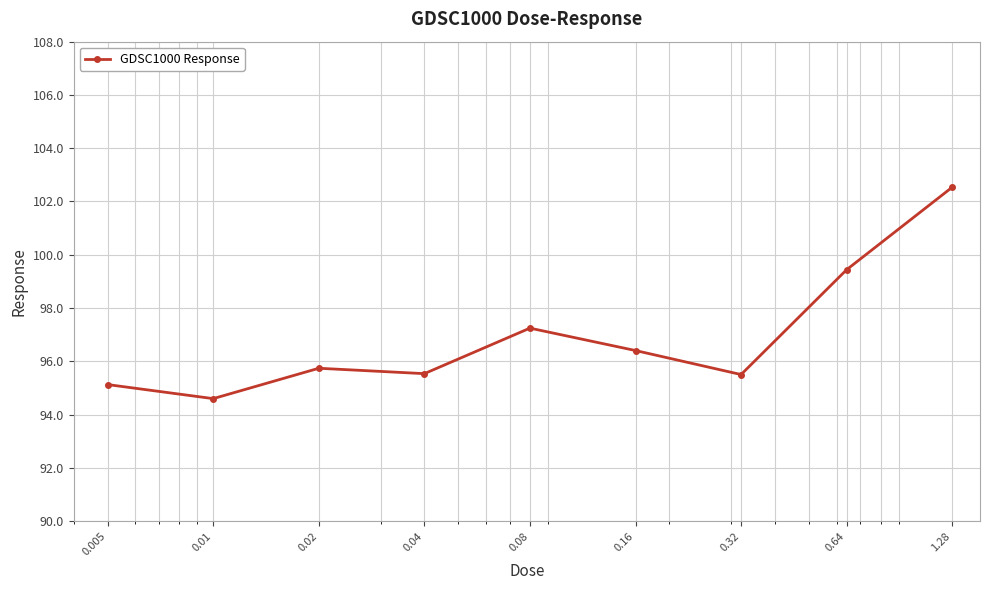

Reading left to right, extract all data points from this chart.

95.1	94.6	95.7	95.5	97.2	96.4	95.5	99.4	102.5